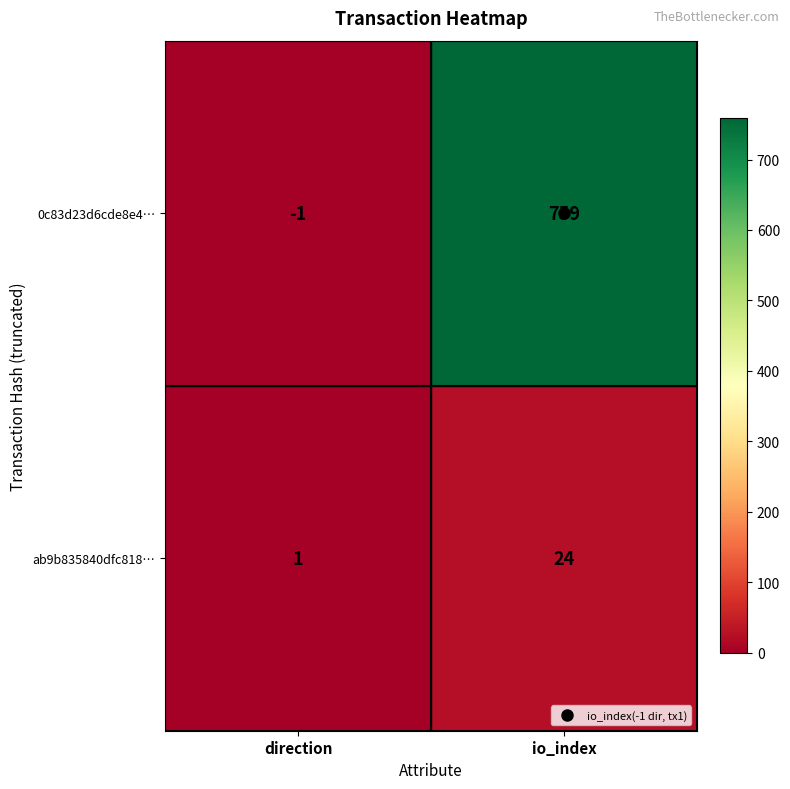

Where is ab9b835840dfc818… nearest to the value 12?

direction